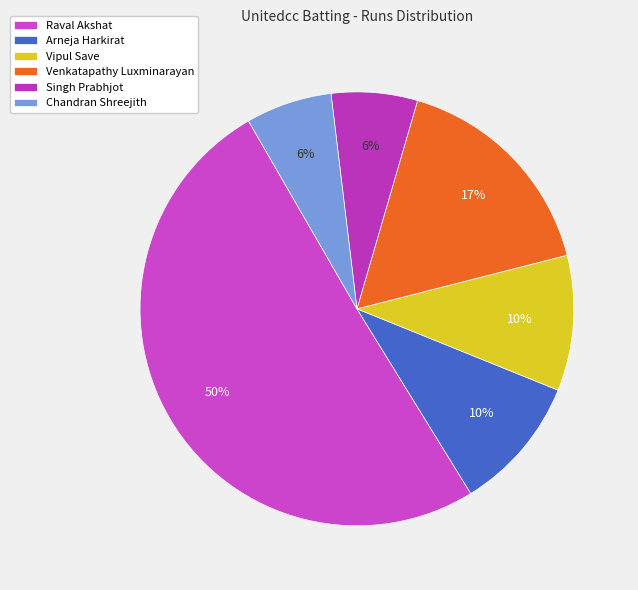

What percentage is the Vipul Save slice, to the nearest percent?

10%